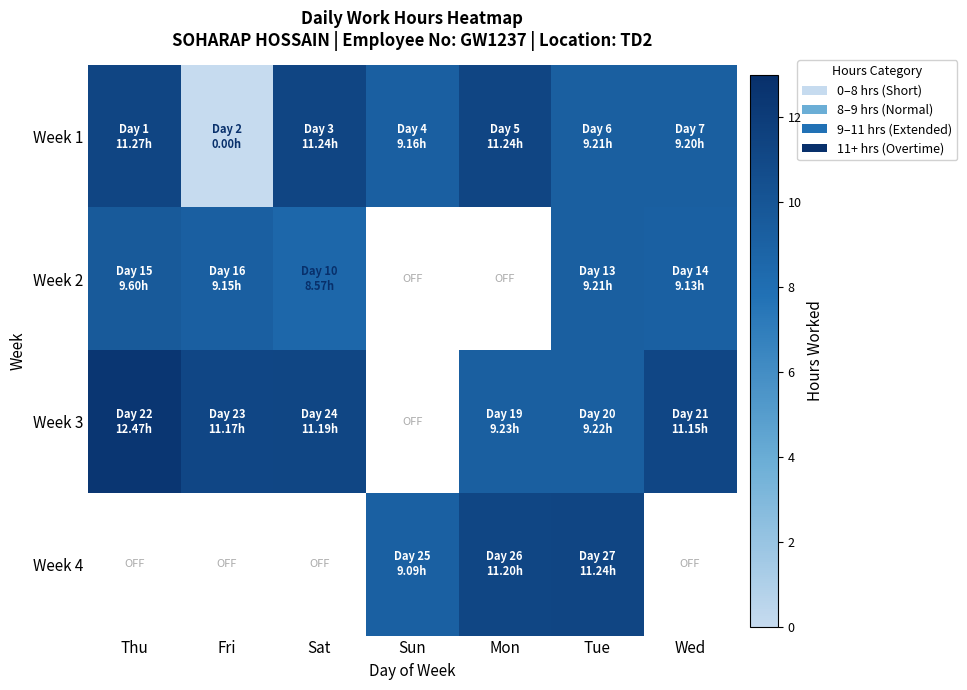

Which category has the highest value in the Week 2 series?

Thu